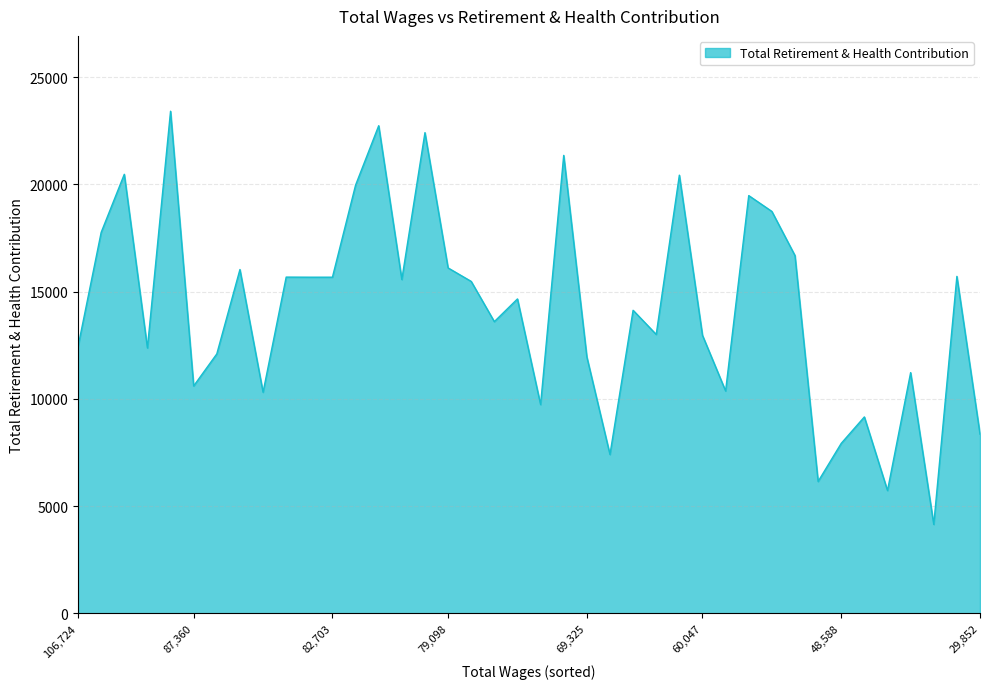

What is the smallest value displayed?

4150